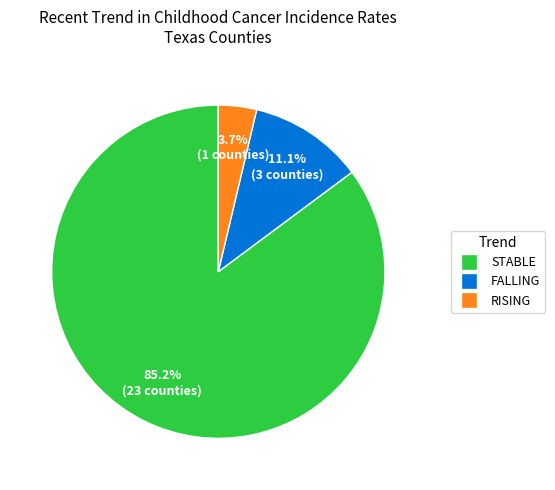

Is there any slice that represents more than half of the pie?

Yes